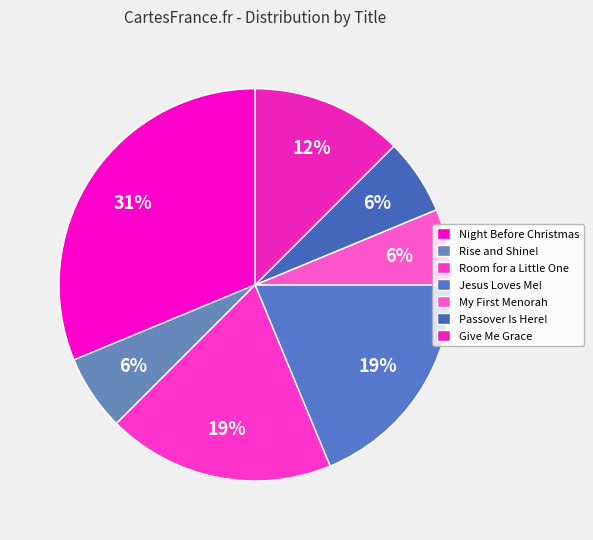

To the nearest percent, what is the difference between the largest and smallest slice percentages?

25%